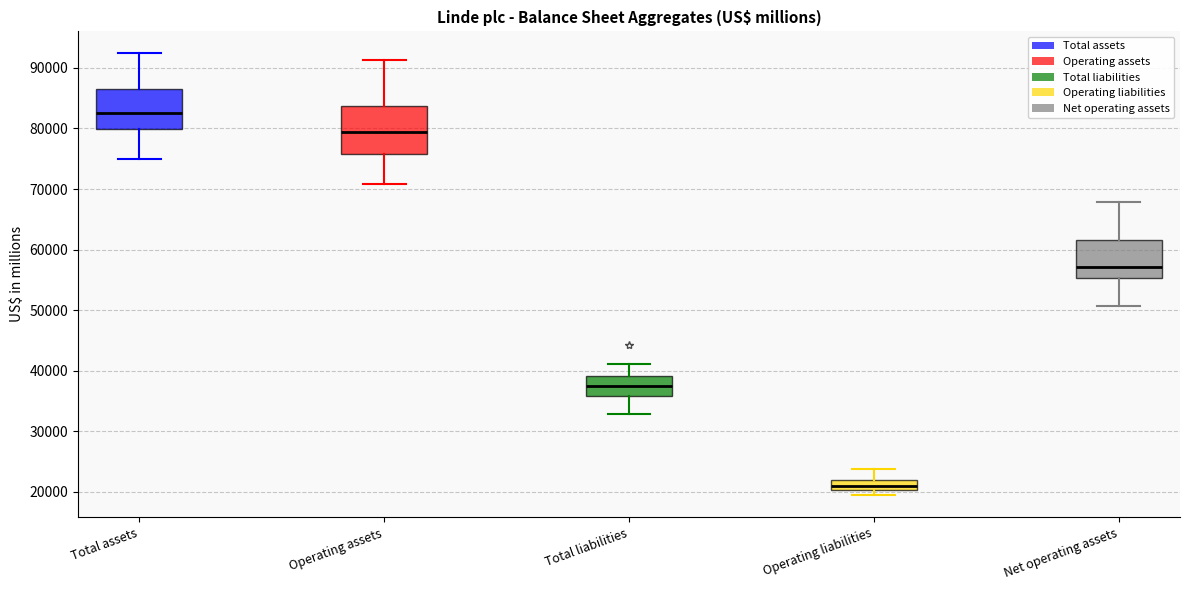

Comparing the boxes themselves (not the whiskers), which one is the tallest?

Operating assets